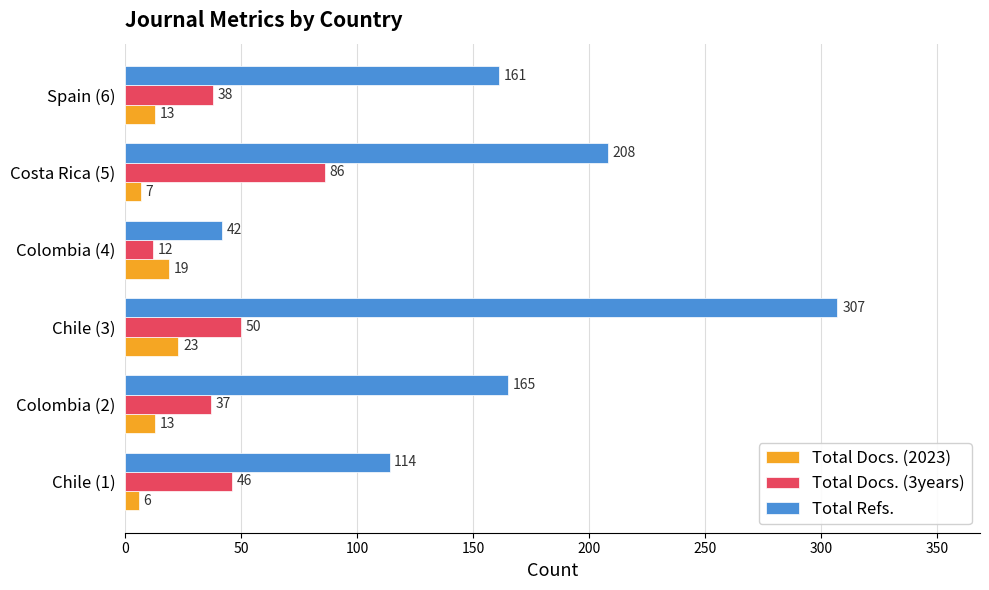

Which category has the highest value across all series?

Chile (3)